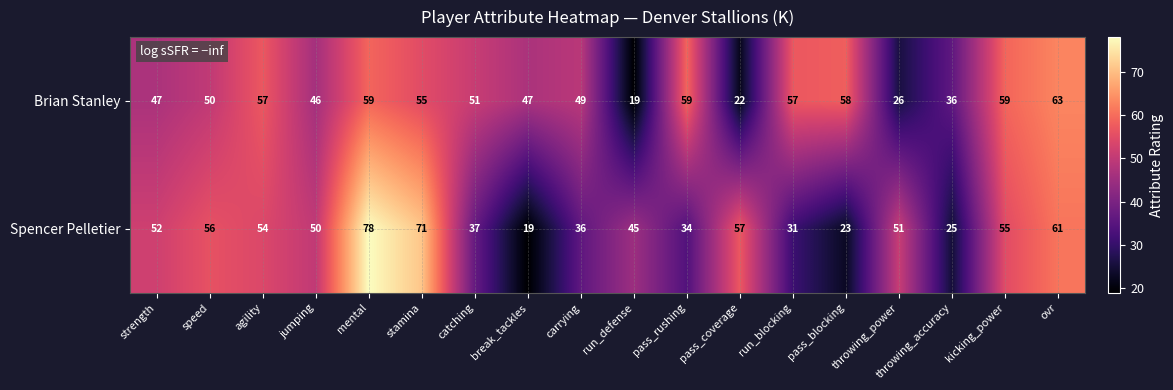

List the series in order of their peak value, lowest first.

Brian Stanley, Spencer Pelletier